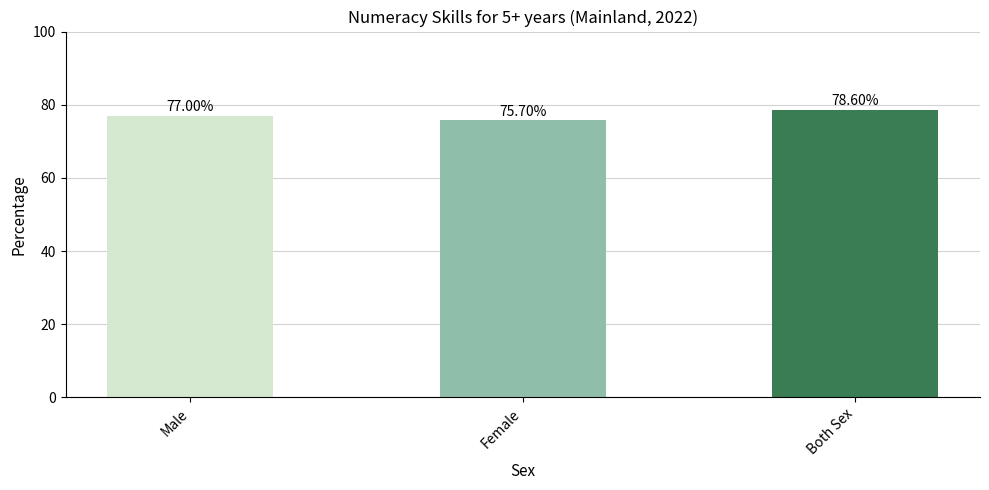

Rank the categories by value from lowest to highest.

Female, Male, Both Sex